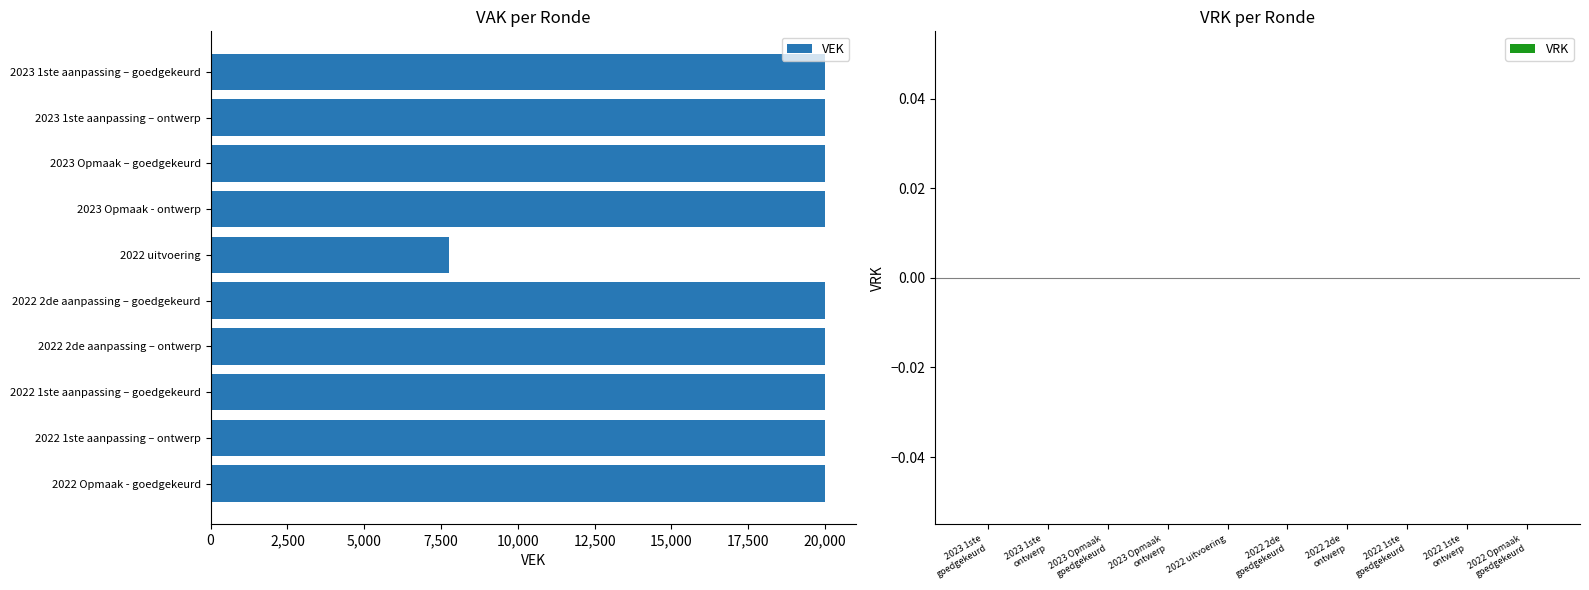

Reading top to bottom, list all the values displayed in this chart.

20000	20000	20000	20000	7764	20000	20000	20000	20000	20000